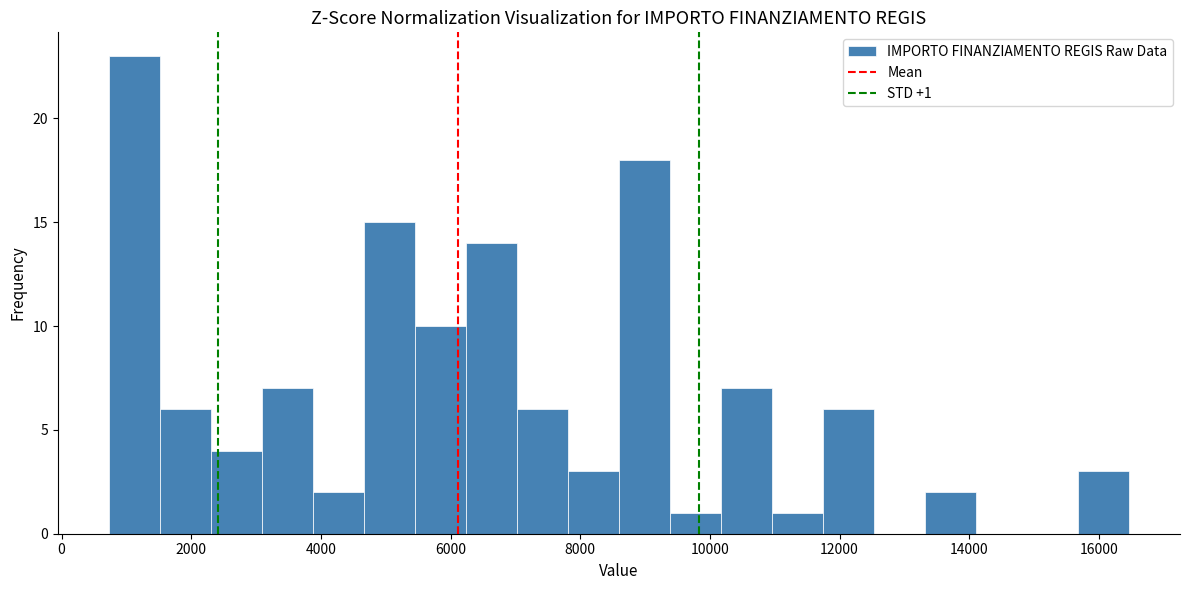

Around what value on the x-axis is the tallest bar? Give the approximate position of its centre, as read against the axis.

1200